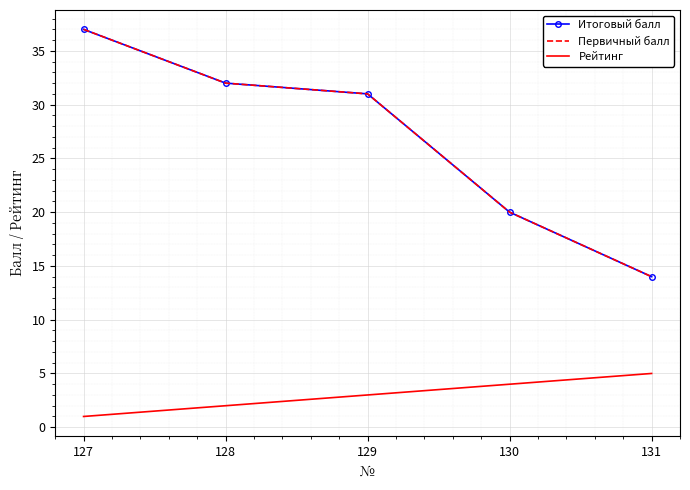

At which label is Первичный балл closest to 25?

130